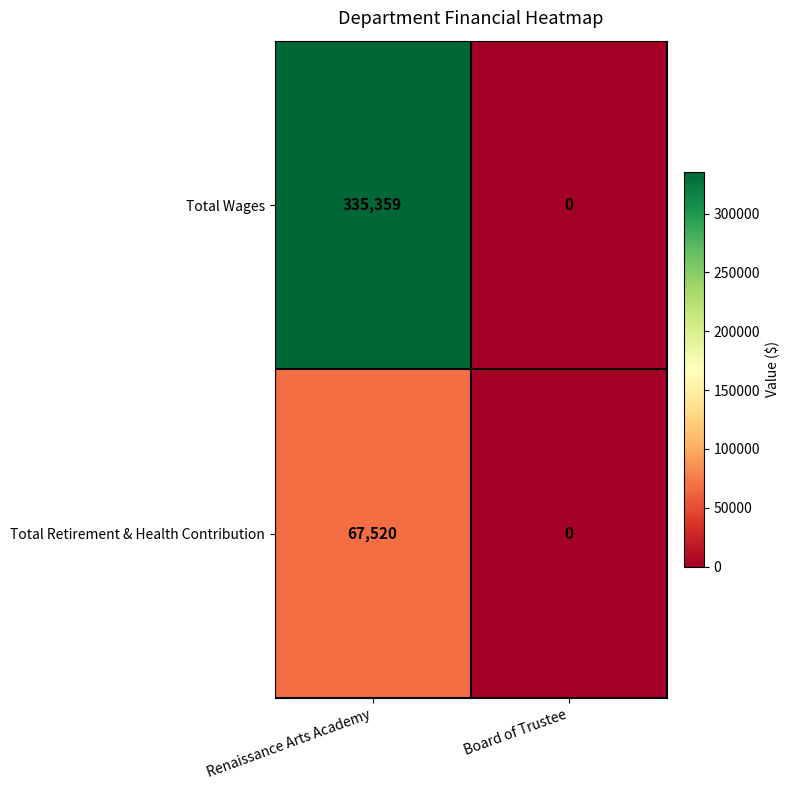

What is the average value of the Total Wages series?

167680